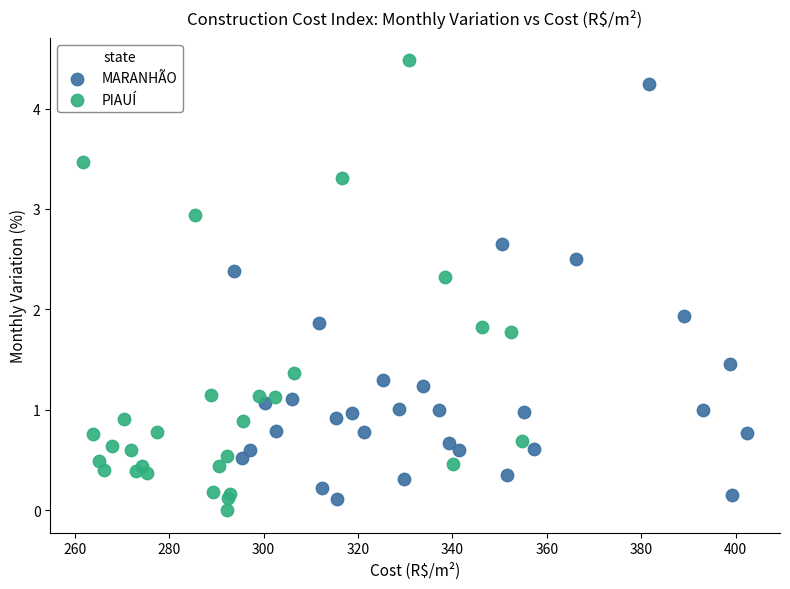

Which series has the widest spread of Y values?

PIAUÍ